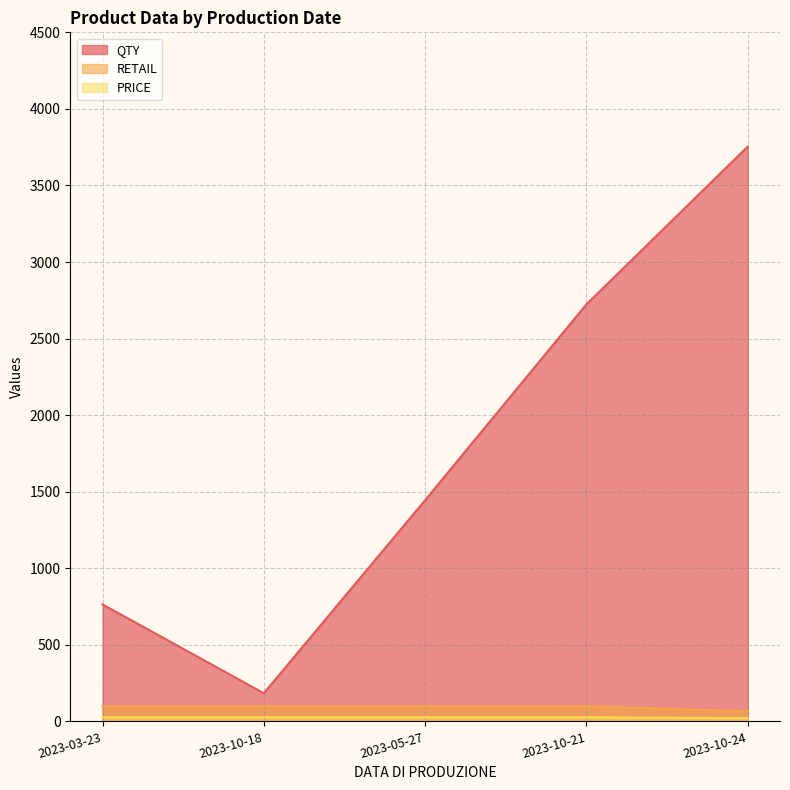

True or false: PRICE and RETAIL cross at least once.

False